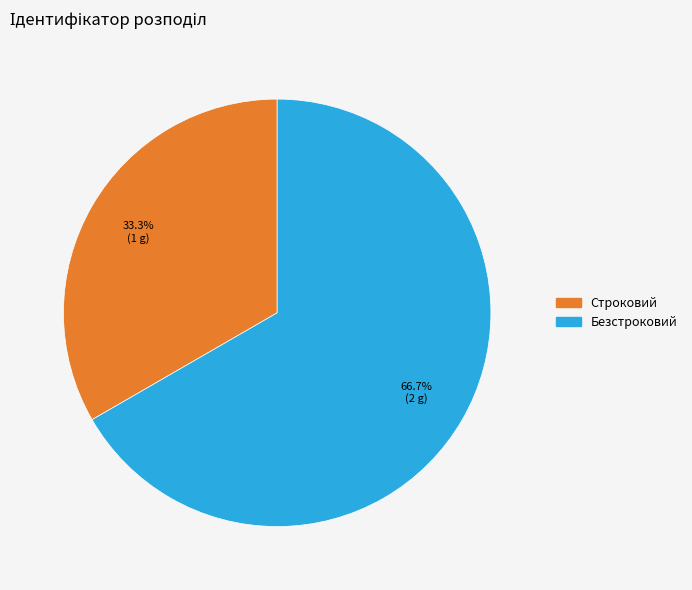

Which has a higher value, Строковий or Безстроковий?

Безстроковий